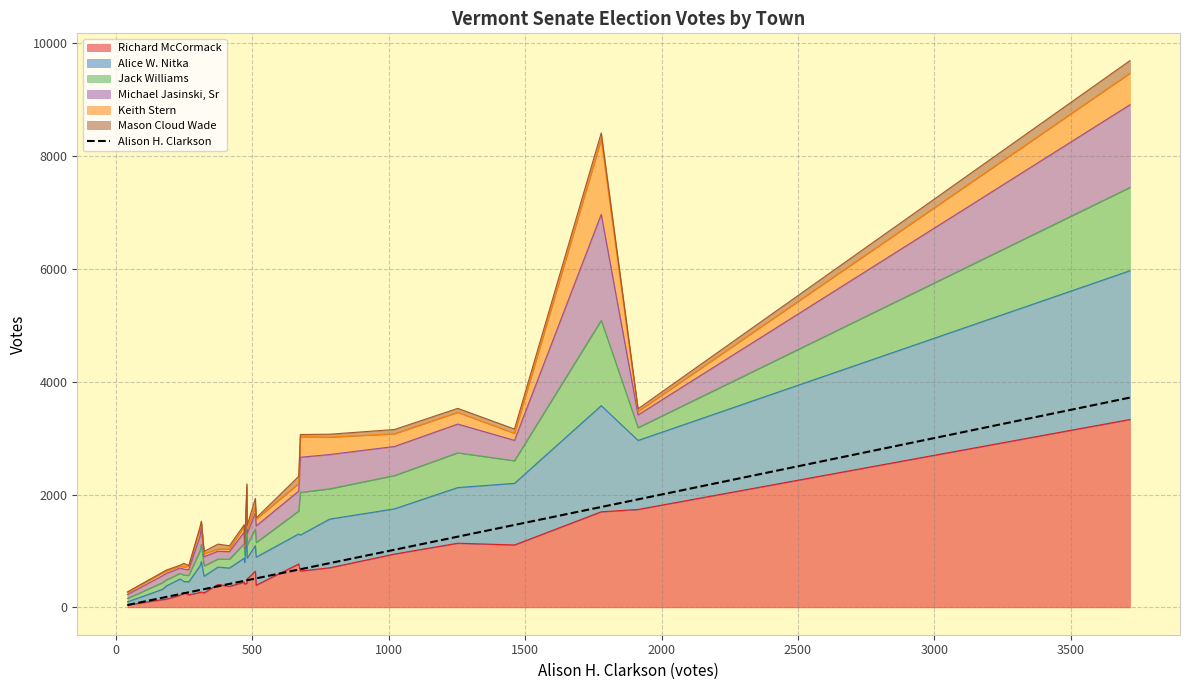

Does the chart have visible grid lines?

Yes